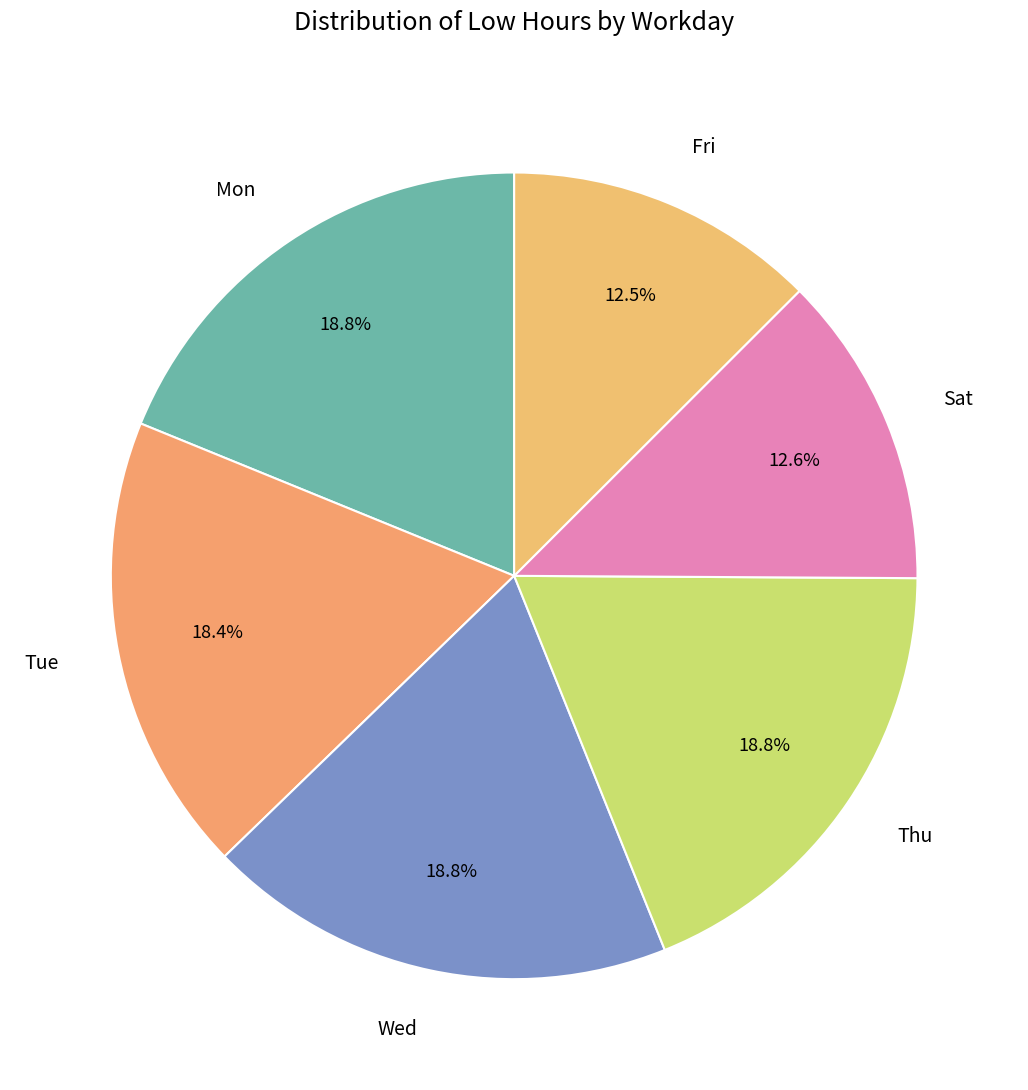

Is Mon the majority of the pie?

No